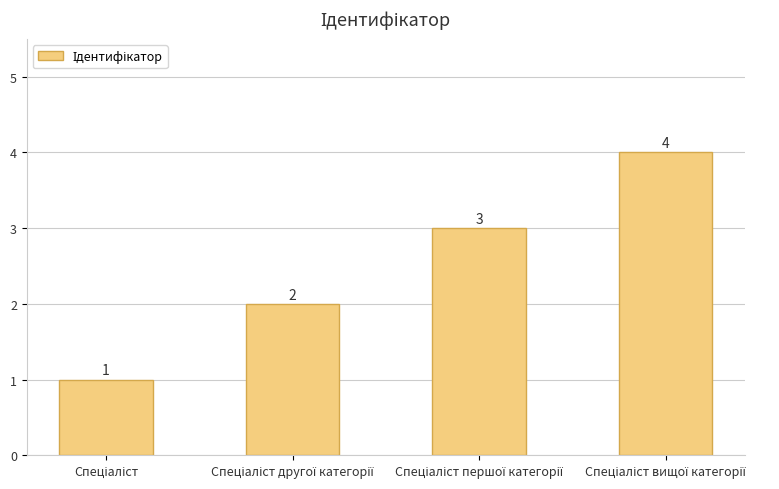

What is the difference between the second highest and second lowest values?

1